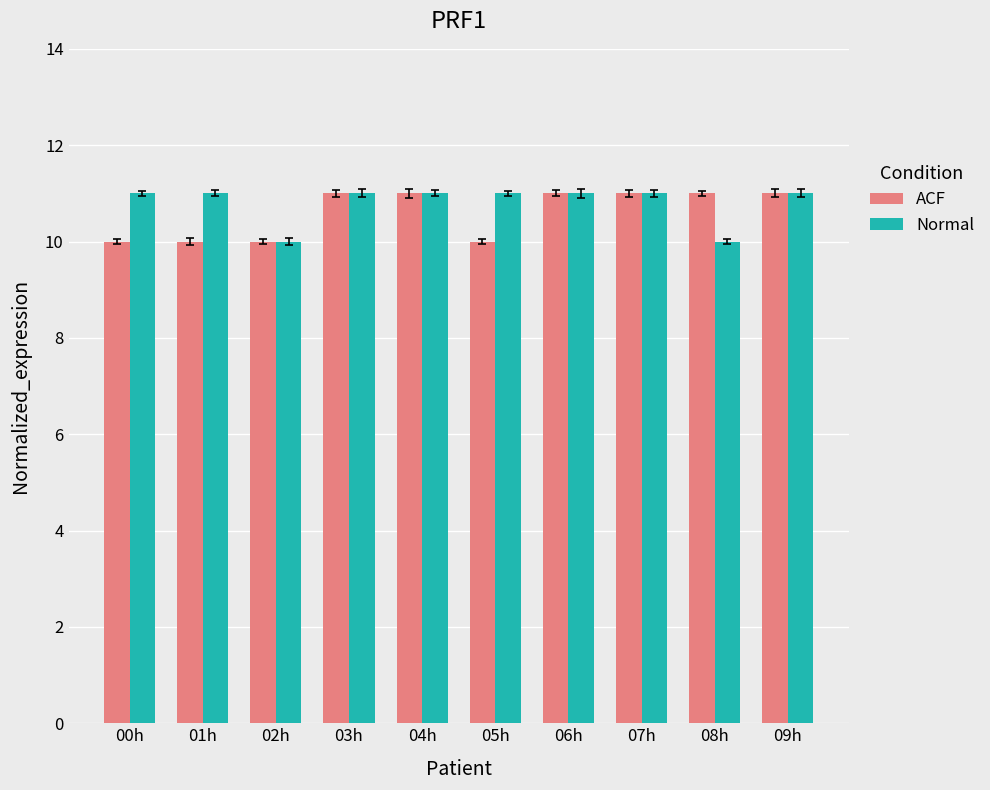

Which series changed the most between 04h and 05h?

ACF